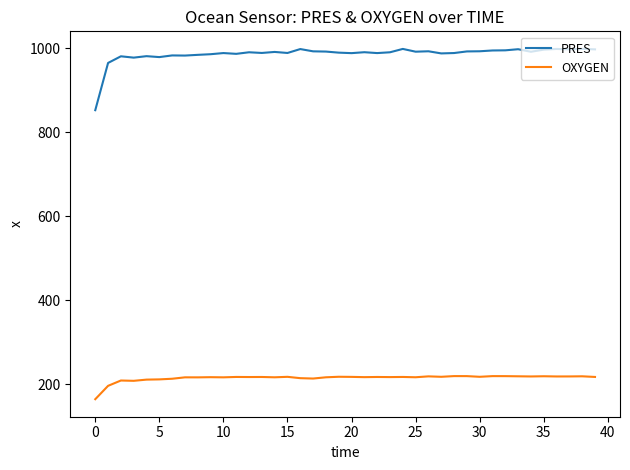

Which series has the largest total across all categories?

PRES